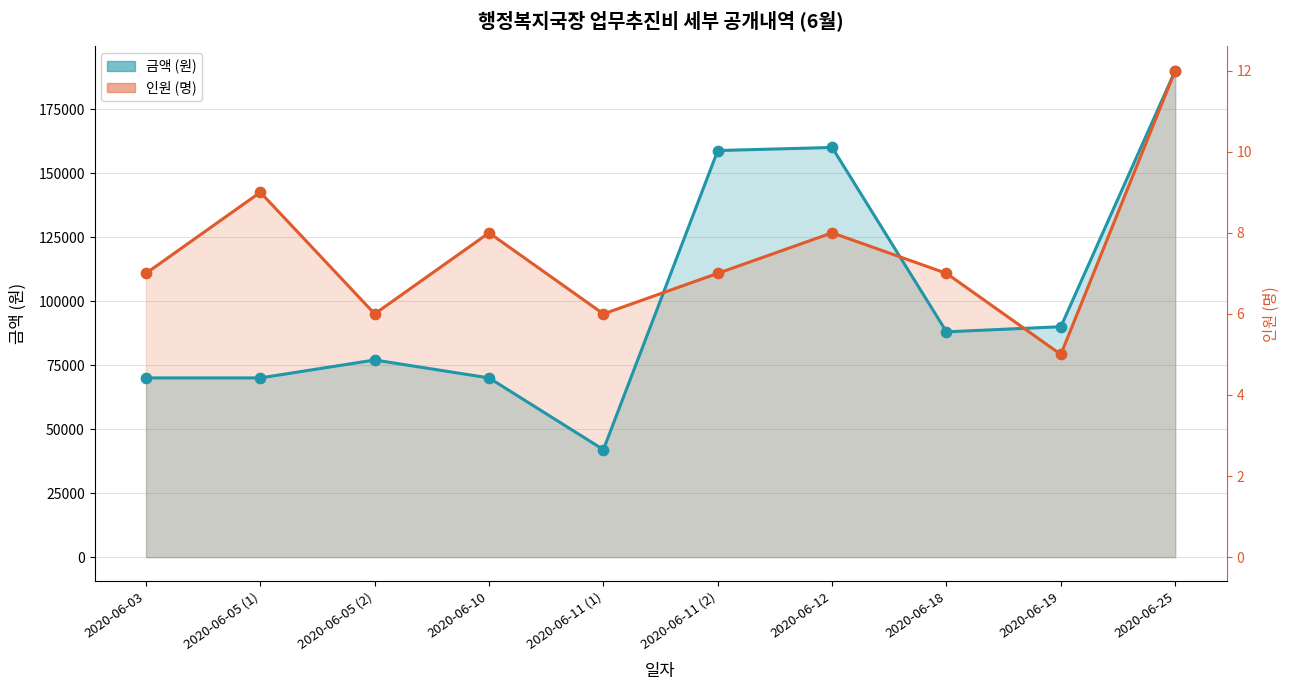

Which series reaches the maximum Y coordinate?

금액 (원)